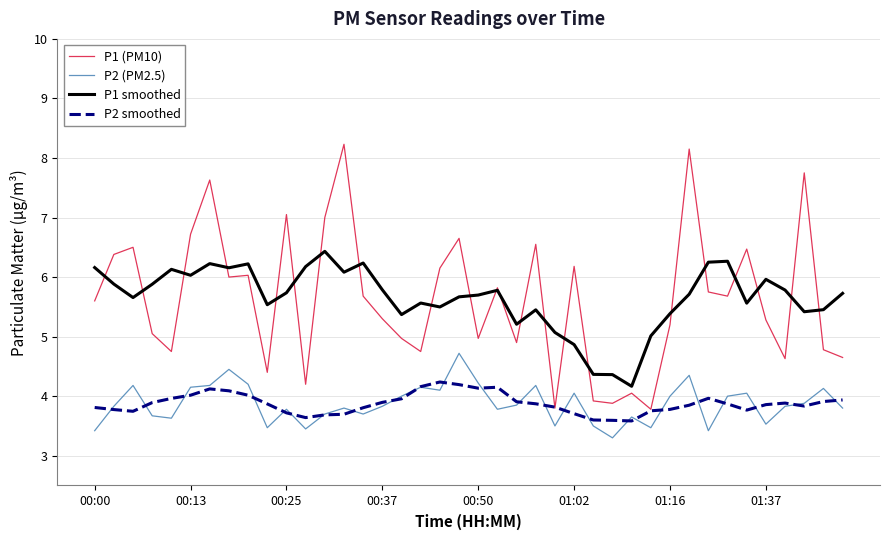

What is the difference between the maximum and minimum values in the P2 (PM2.5) series?

1.4